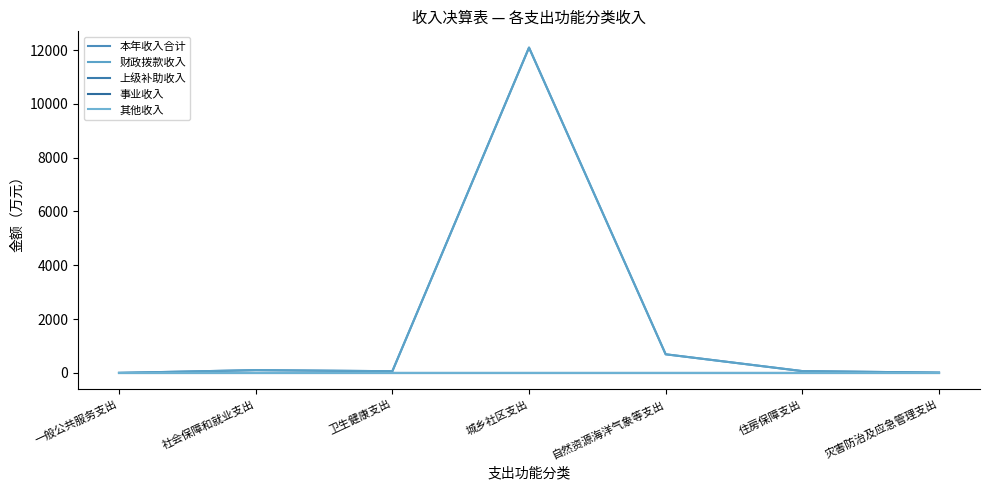

Reading left to right, transcribe all the data shown in this chart.

本年收入合计: 0.3	104.6	63.6	12090.3	692.9	68.1	10.5
财政拨款收入: 0.0	104.6	63.6	12090.3	692.9	68.1	10.5
上级补助收入: 0.0	0.0	0.0	0.0	0.0	0.0	0.0
事业收入: 0.0	0.0	0.0	0.0	0.0	0.0	0.0
其他收入: 0.3	0.0	0.0	0.0	0.0	0.0	0.0